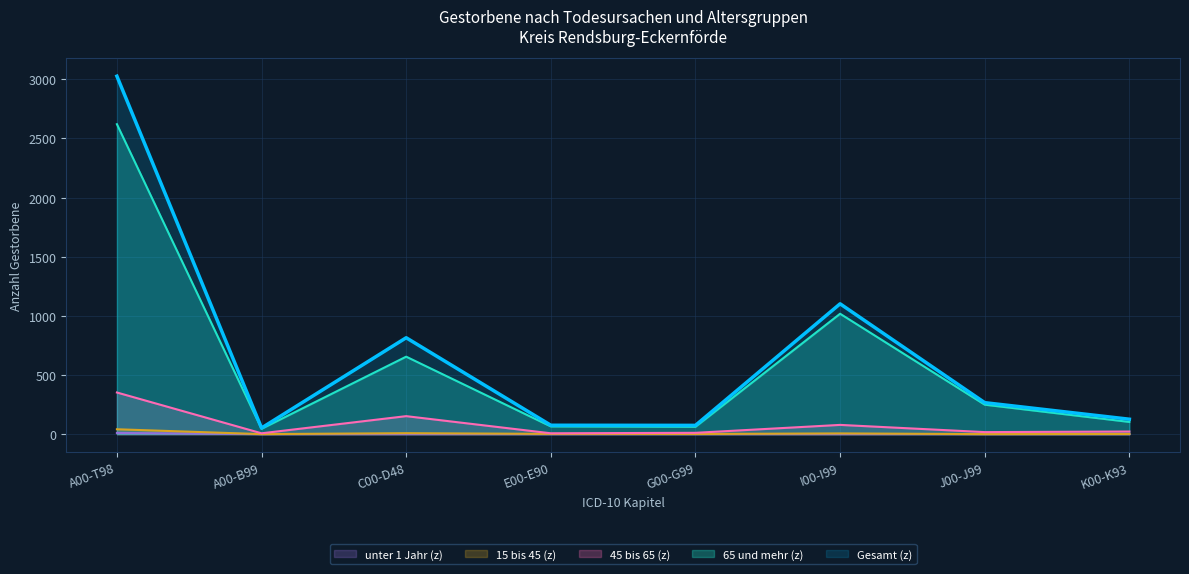

List the labels in order of unter 1 Jahr (z) value, smallest first.

A00-B99, C00-D48, E00-E90, G00-G99, I00-I99, J00-J99, K00-K93, A00-T98